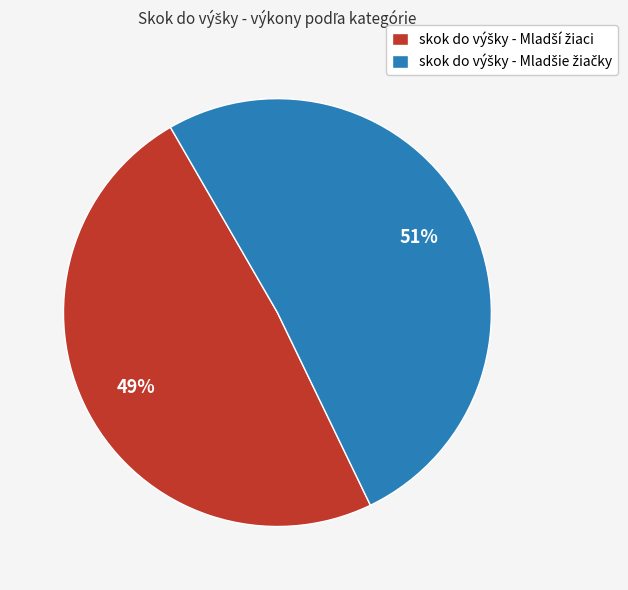

To the nearest percent, what is the difference between the largest and smallest slice percentages?

2%